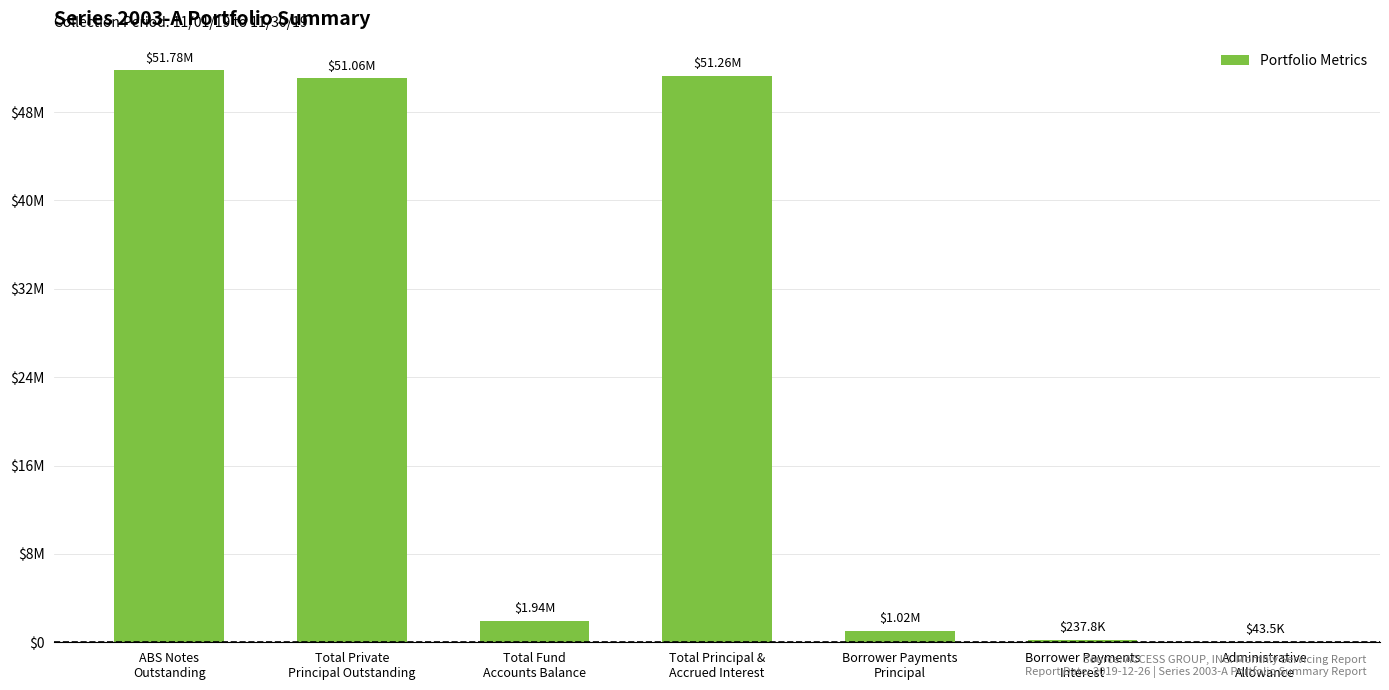

Are the bars horizontal?

No